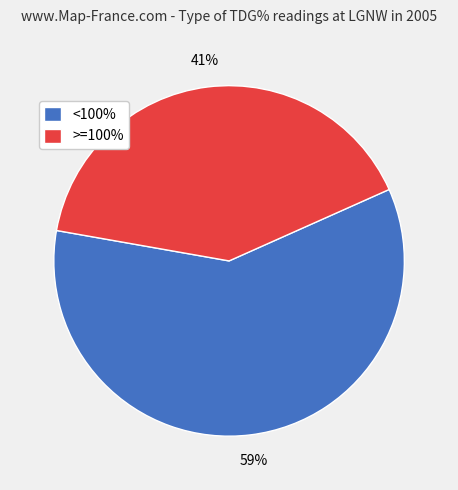

Count the number of slices in the pie.

2